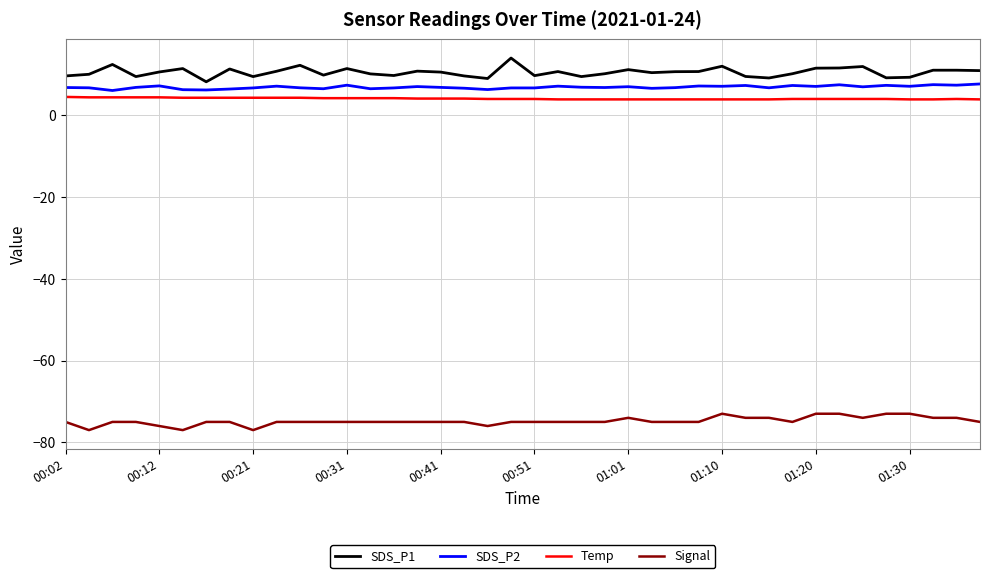

True or false: Signal and SDS_P1 intersect in this chart.

False